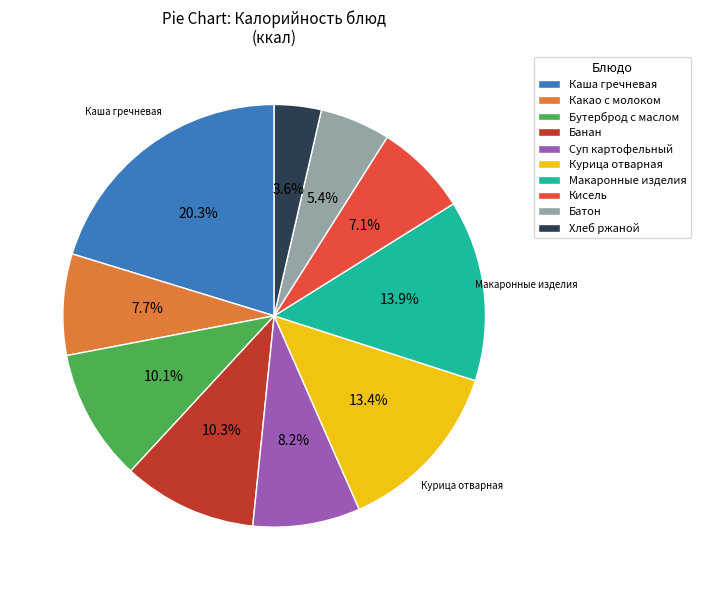

True or false: Какао с молоком accounts for 16% of the total.

False